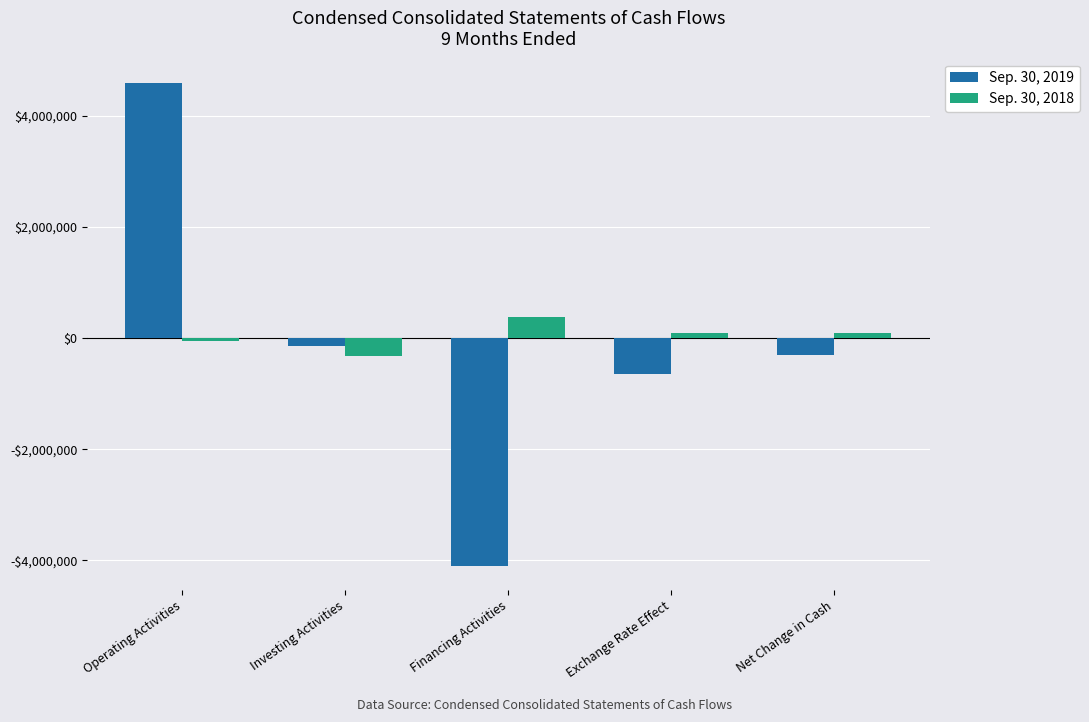

Which category has the lowest value in the Sep. 30, 2018 series?

Investing Activities